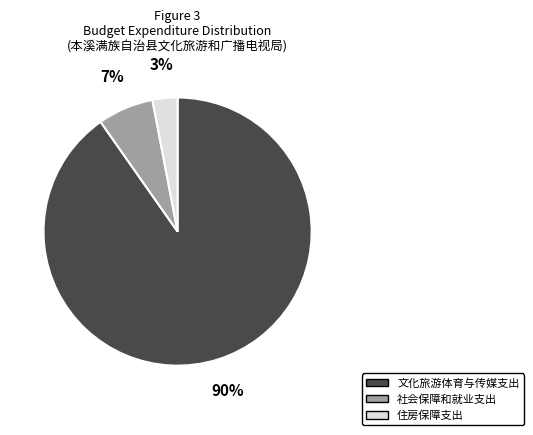

Which slice is the smallest?

住房保障支出